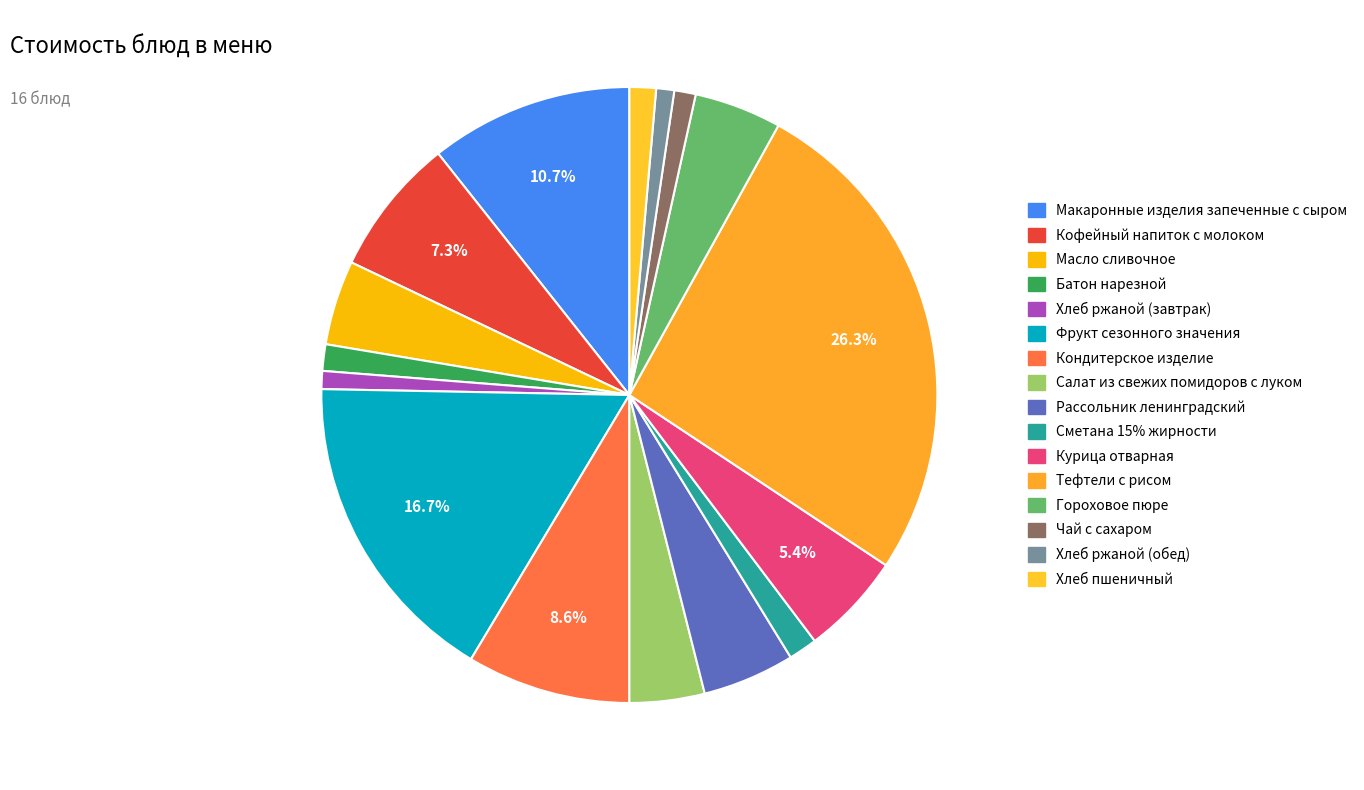

Does Кофейный напиток с молоком represent more than half of the total?

No